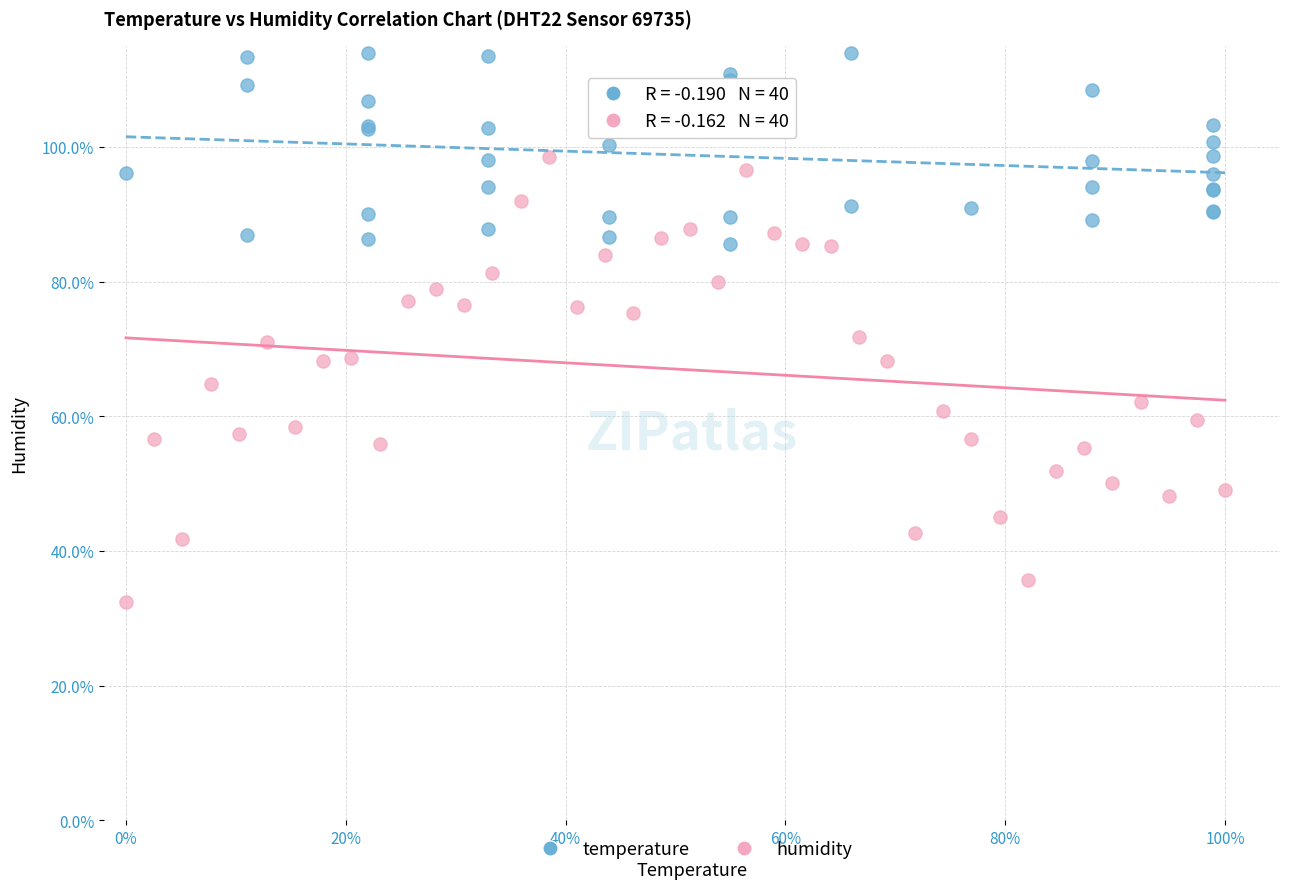

Which series reaches the maximum Y coordinate?

temperature